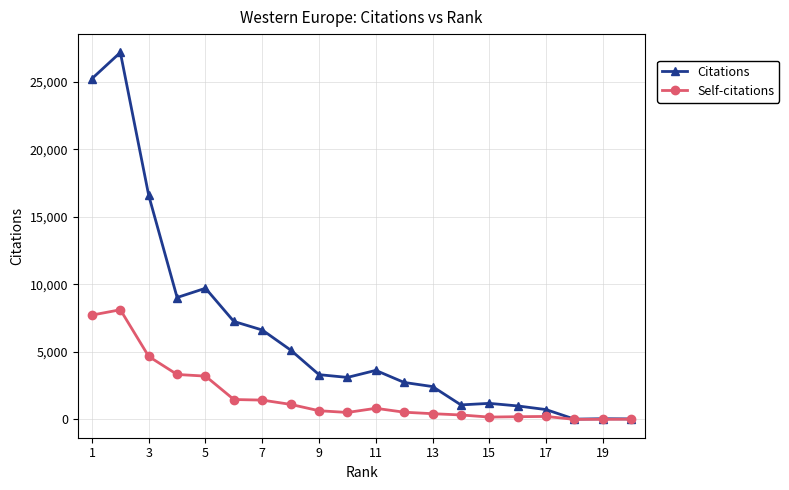

What is the maximum value for Self-citations?

8120